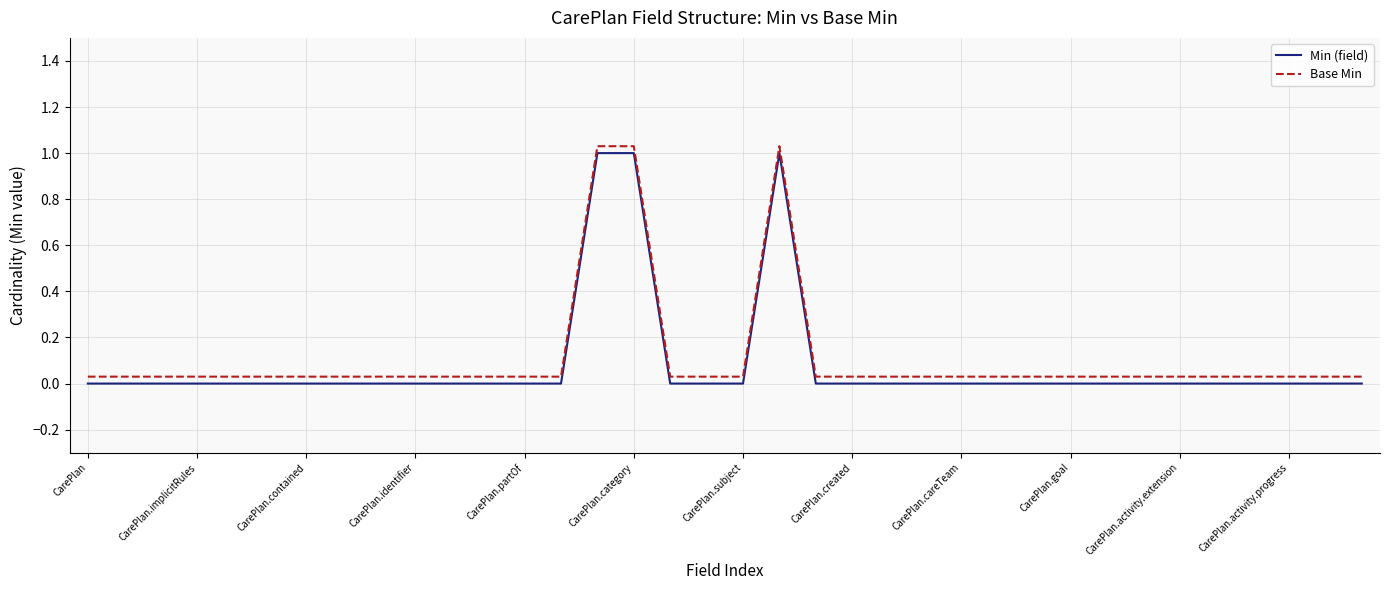

True or false: Base Min and Min (field) intersect in this chart.

False